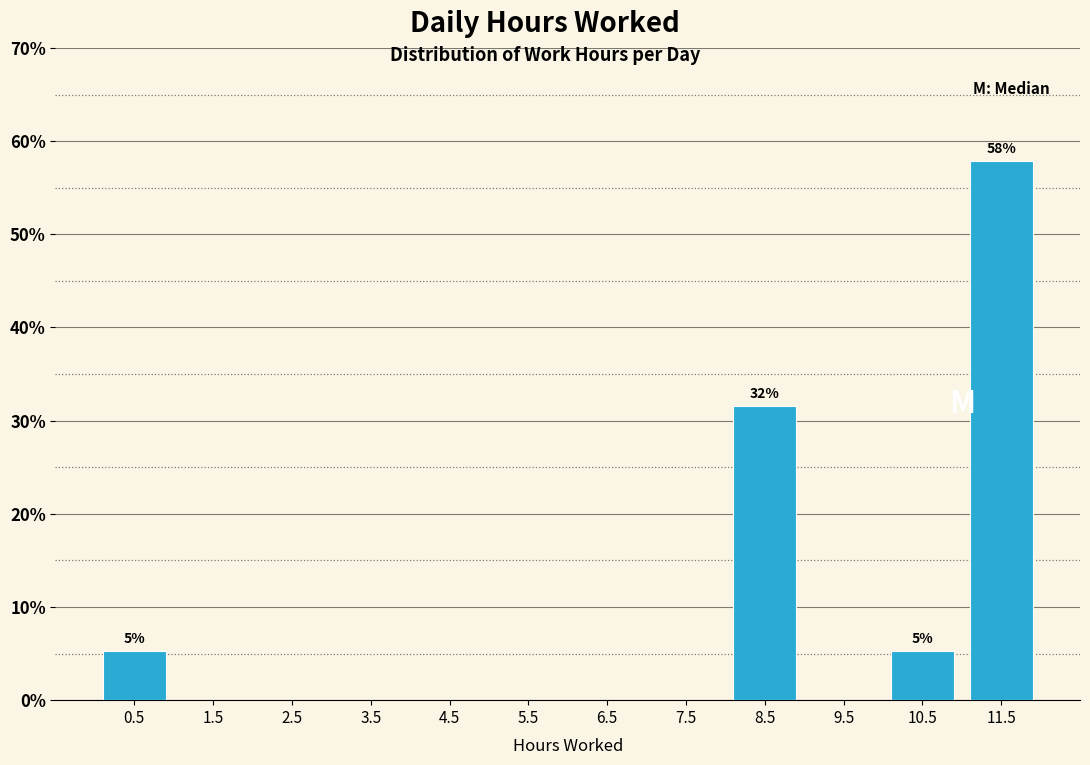

Over which range of the x-axis is the bar tallest?

11 to 12